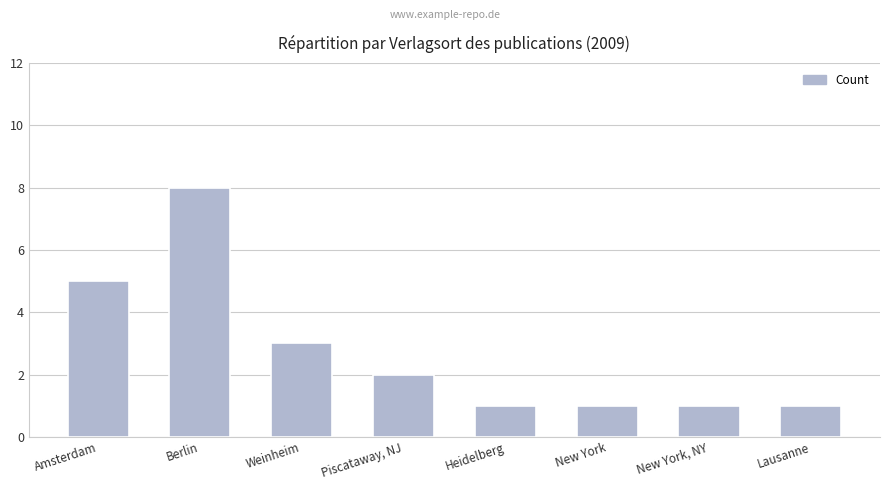

Count the values in the range 1 to 5.

7